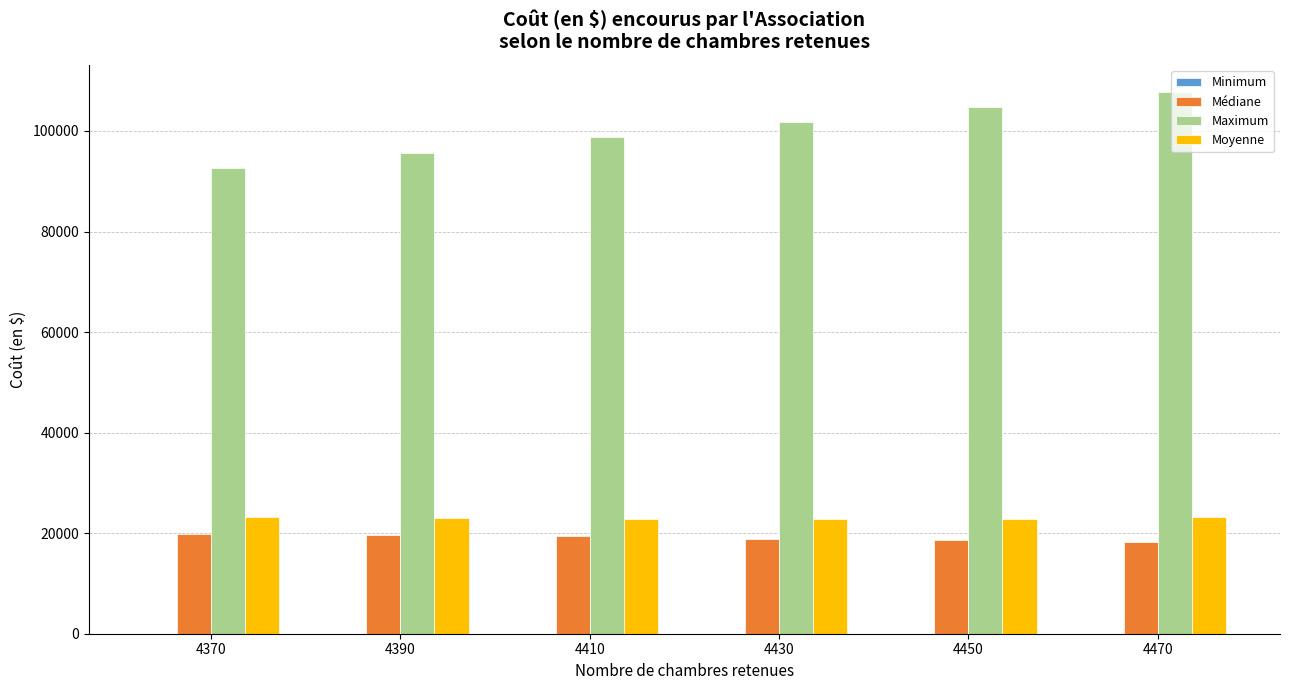

What is the value of the Moyenne bar at the 5th from the left?

22909.3